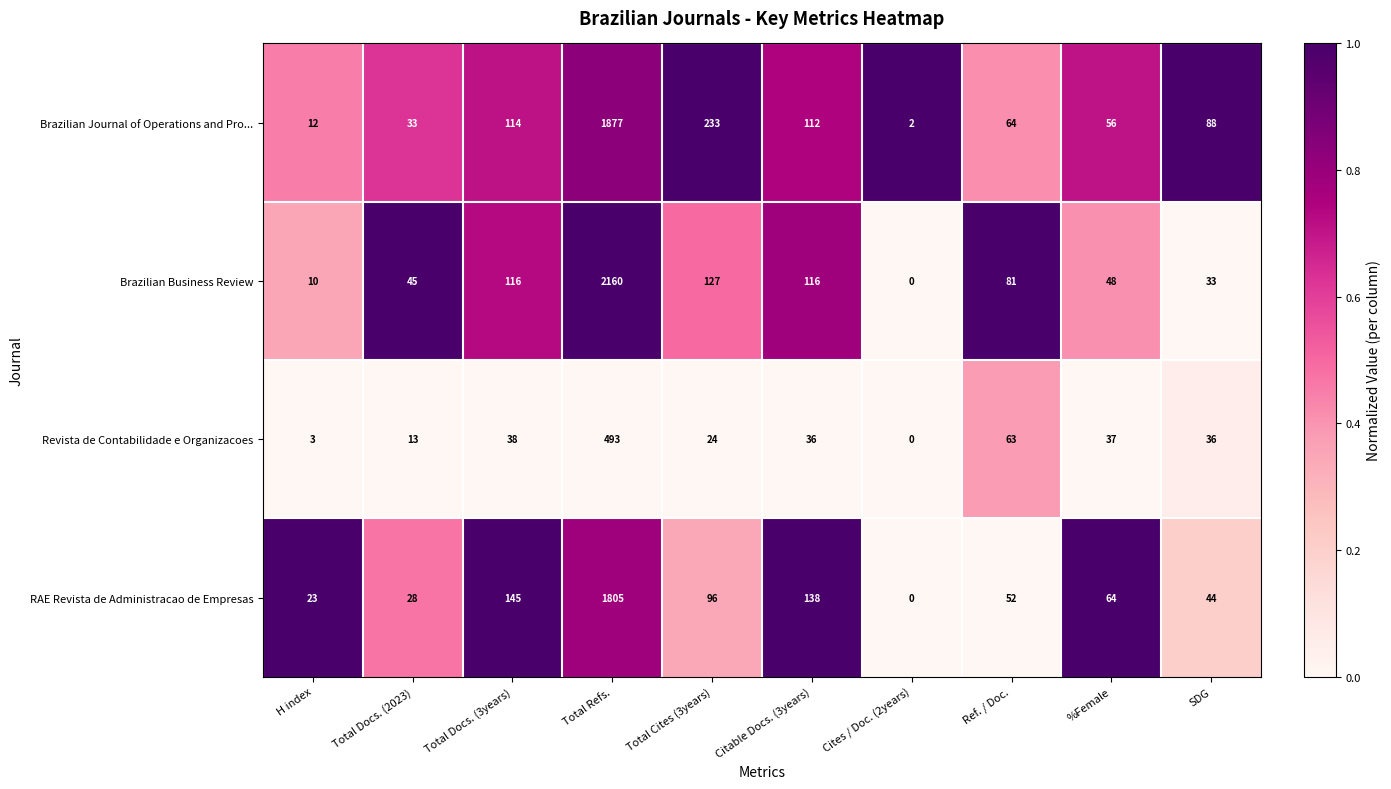

Which category has the lowest value in the RAE Revista de Administracao de Empresas series?

Cites / Doc. (2years)